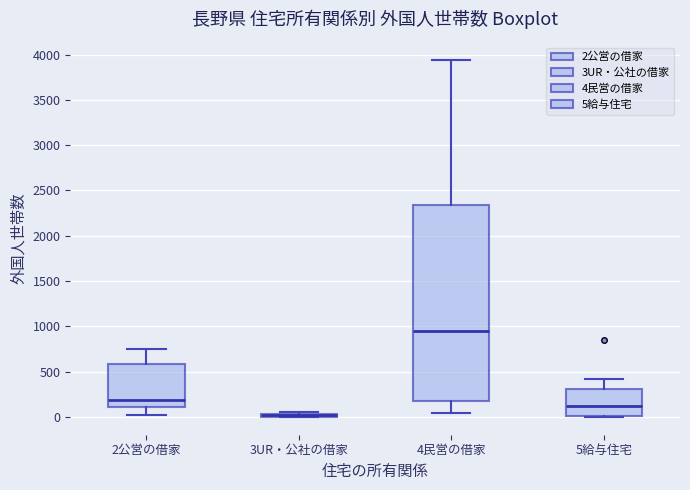

Where is the upper edge of the box for 2公営の借家 on the y-axis? The values are not printed on the chart, so give them approximately, as read against the axis.

600